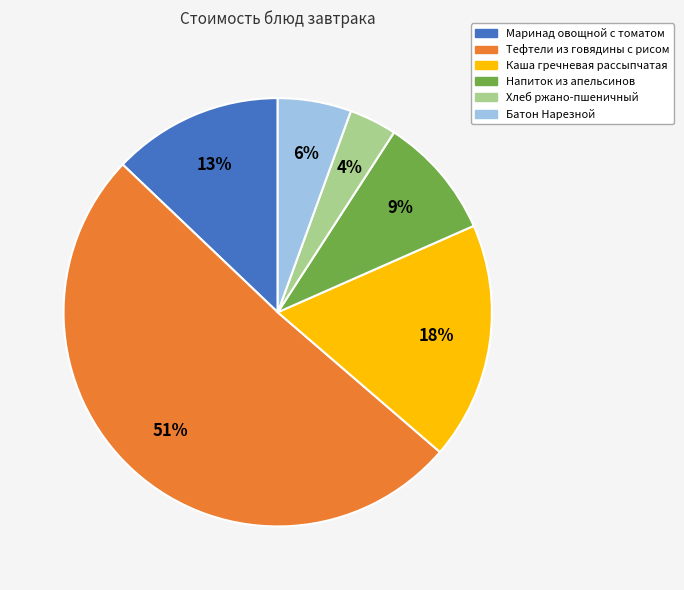

Which has a higher value, Напиток из апельсинов or Тефтели из говядины с рисом?

Тефтели из говядины с рисом